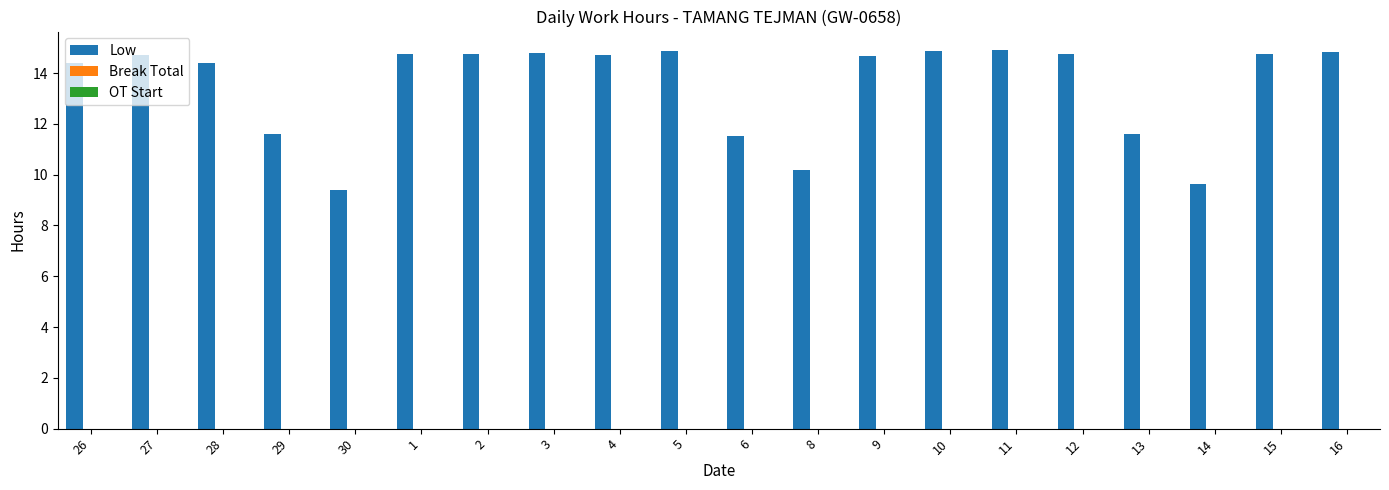

What is the label of the 18th bar from the left?

14